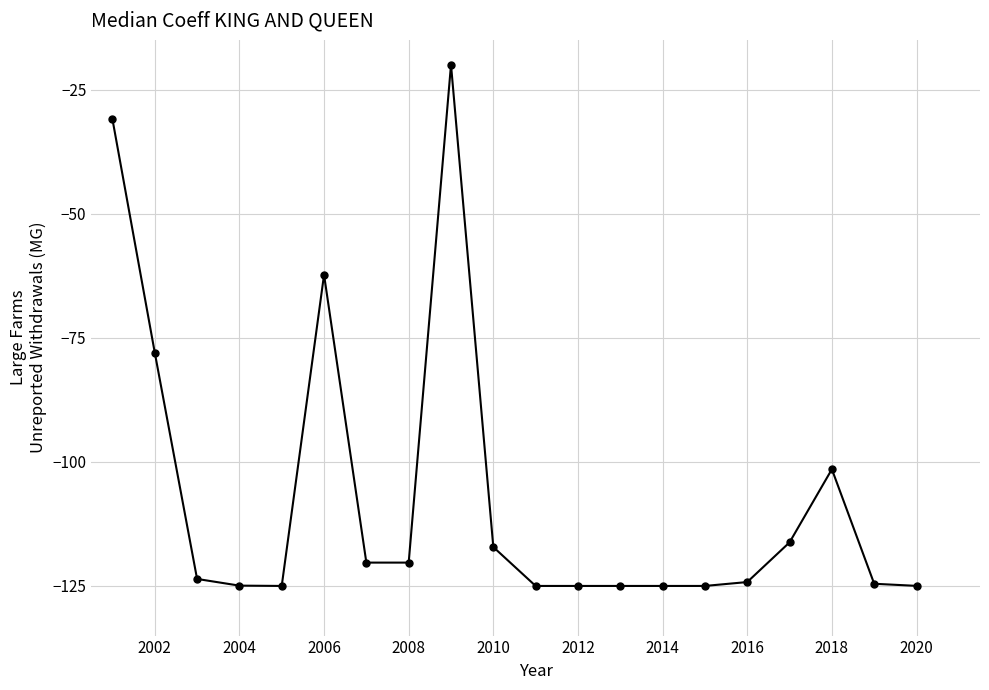

What is the difference between the maximum and second lowest values?

105.0